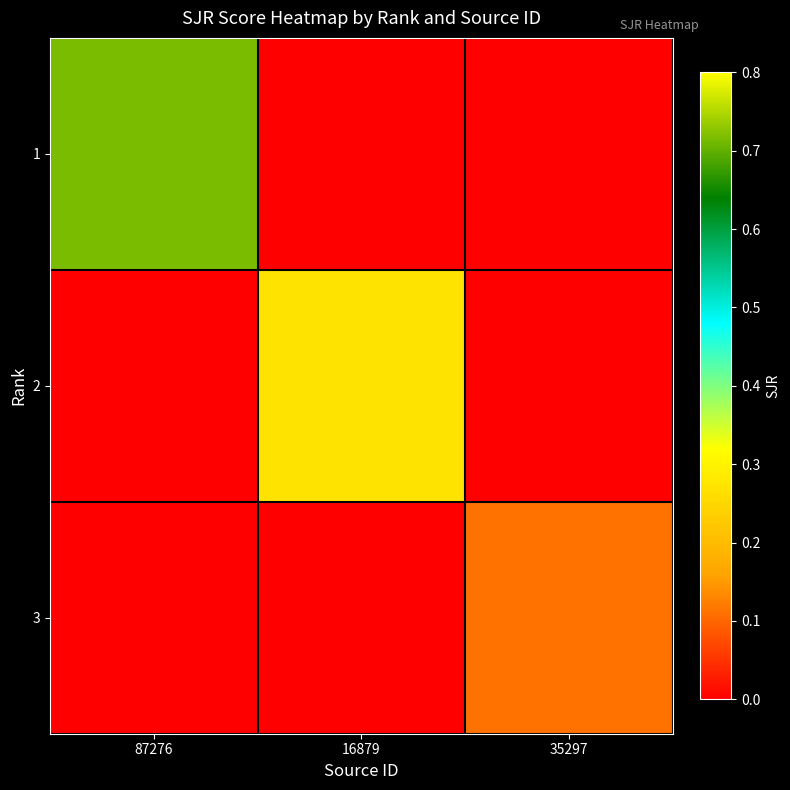

At which category does the chart reach its minimum across all series?

16879